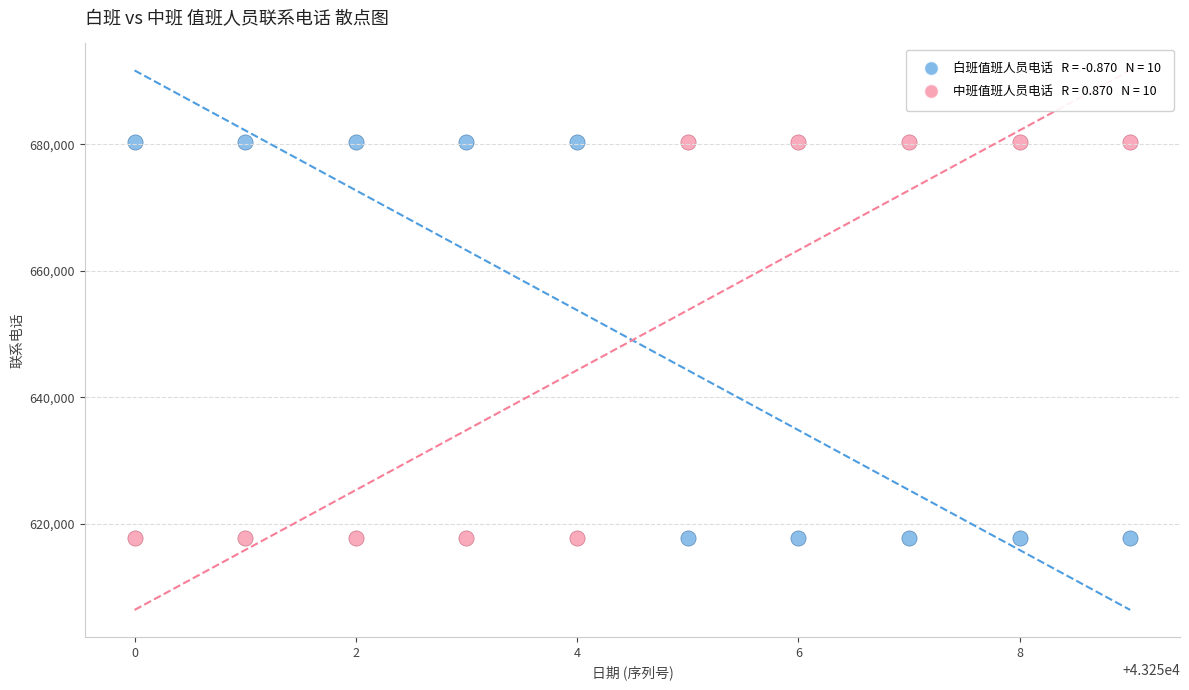

Across all data points, what is the range of X values (max minus min)?

9